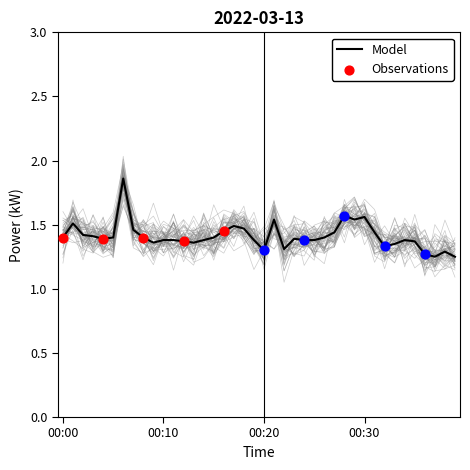

What is the ratio of the value at 00:37 to the value at 00:28?

0.8